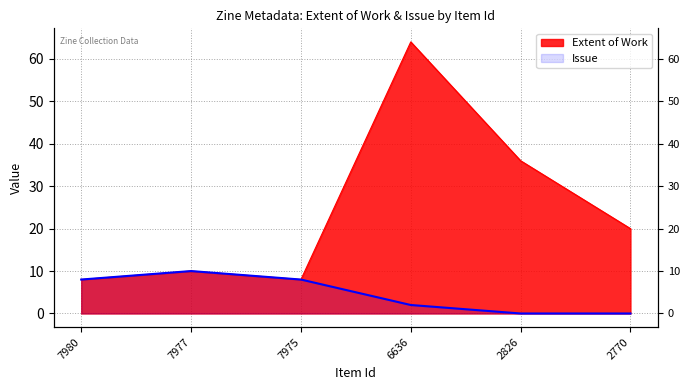

The Issue series shows 1 at 6636. True or false?

False